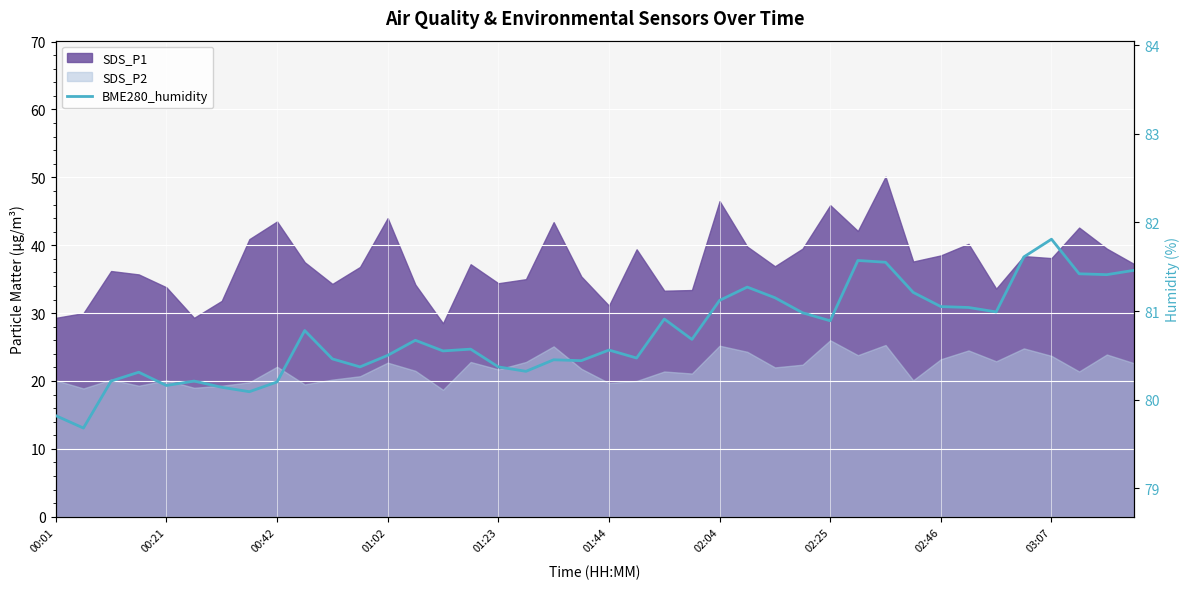

How many data points are above 80?

38